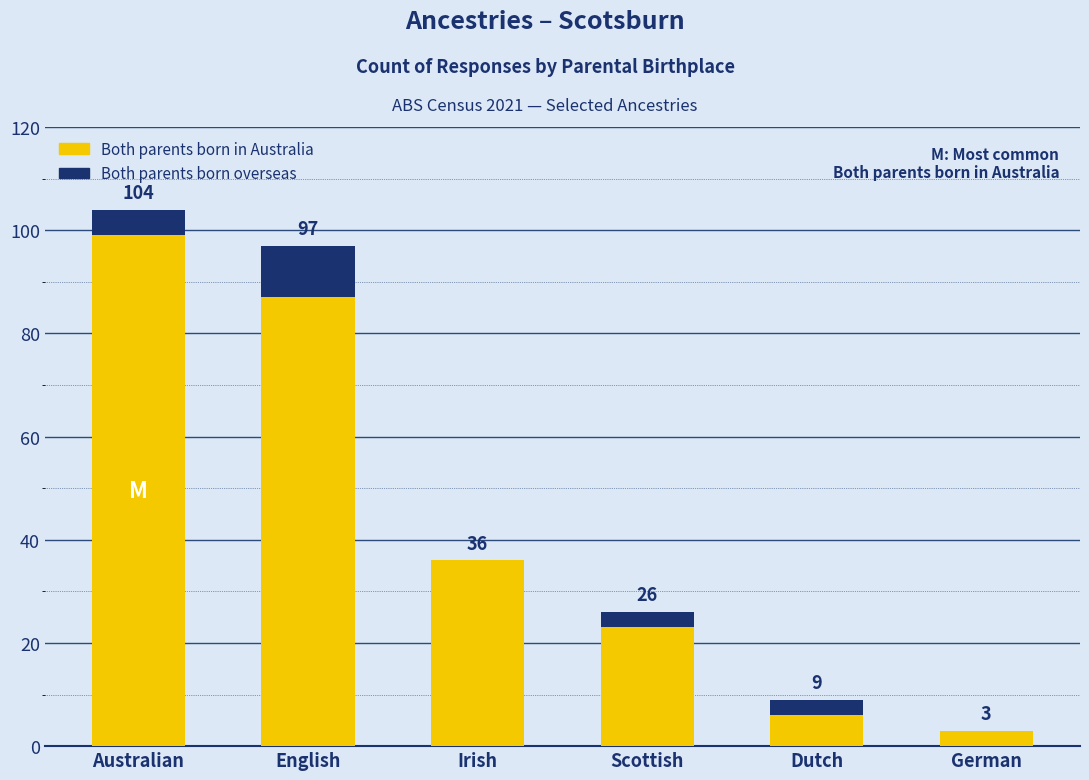

True or false: Both parents born in Australia has a value of 87 at English.

True